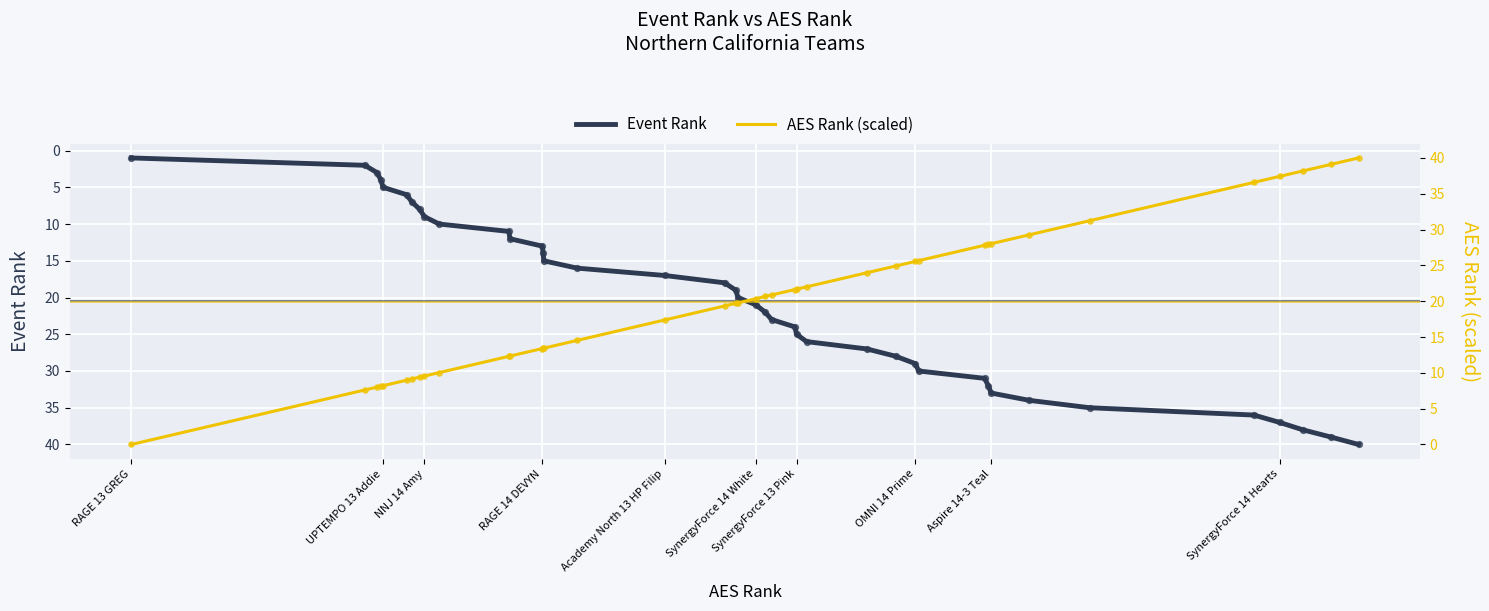

What are all the series names shown in the legend?

Event Rank, AES Rank (scaled)